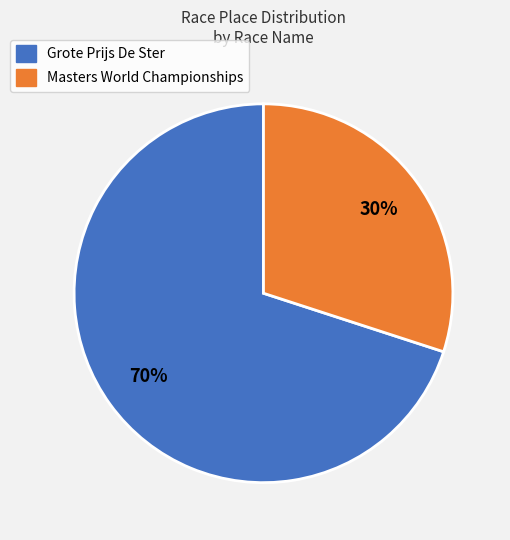

Approximately how many times larger is the value at Masters World Championships compared to Grote Prijs De Ster?

0.4